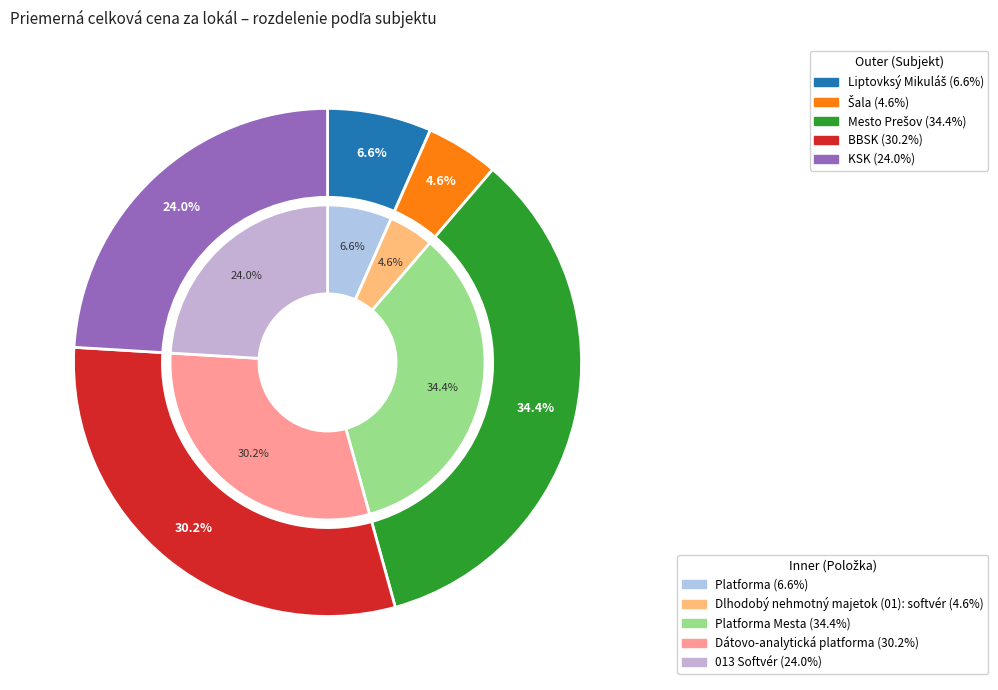

The KSK slice represents 30% of the pie. True or false?

False